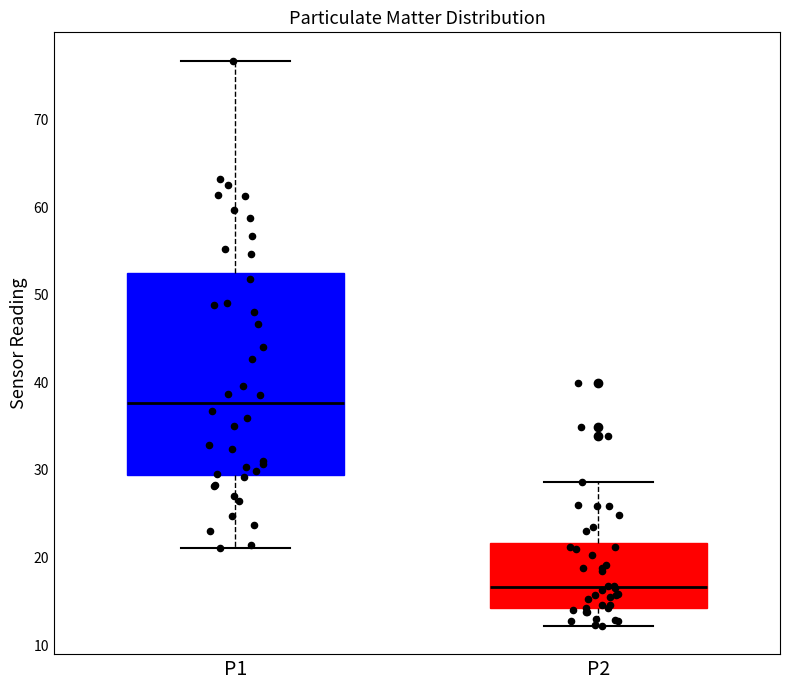

Where does the lower whisker of the box for P2 end on the y-axis? The values are not printed on the chart, so give them approximately, as read against the axis.

12